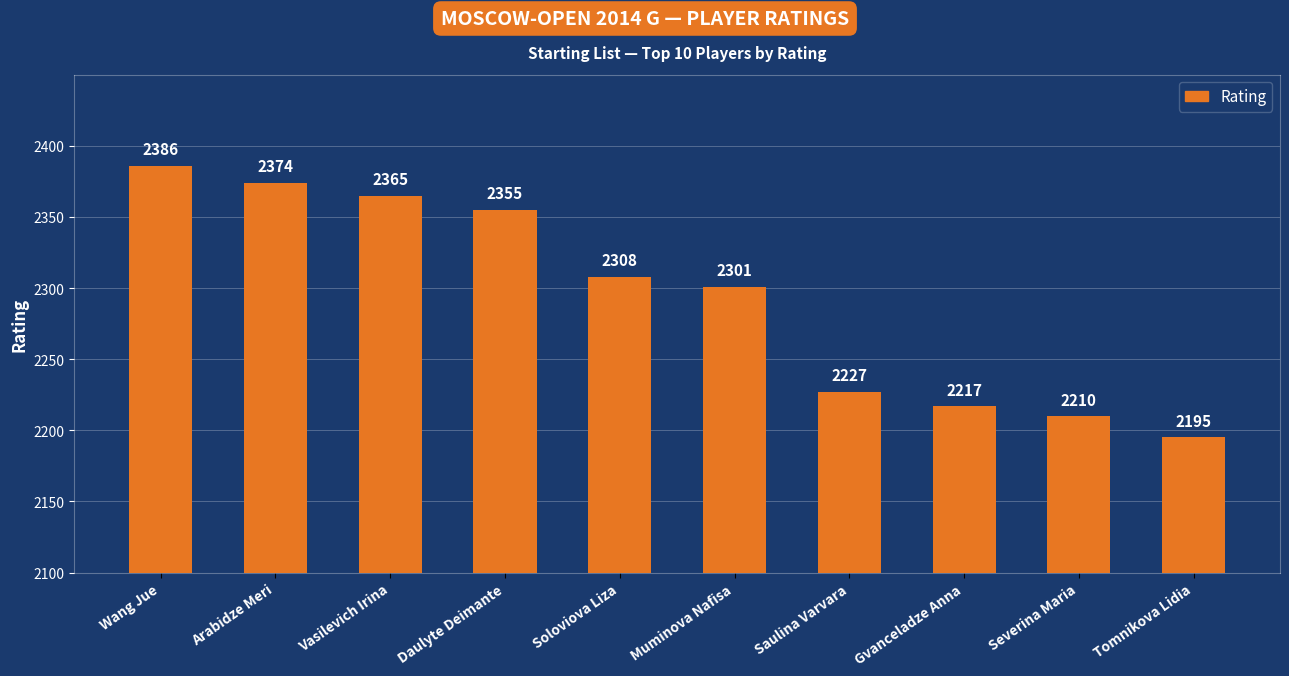

Approximately how many times larger is the value at Saulina Varvara compared to Gvanceladze Anna?

1.0